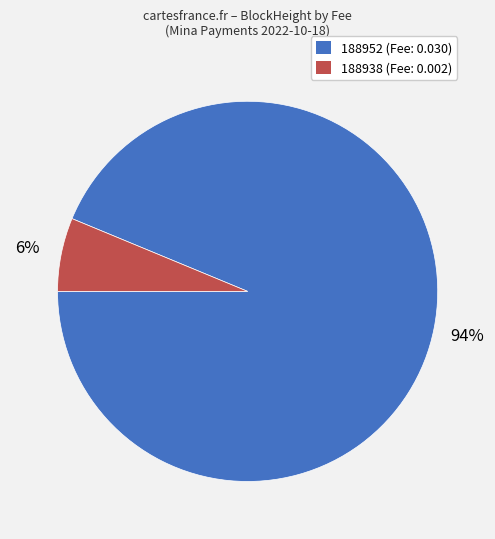

Is it true that 188952 is 94% of the pie?

True